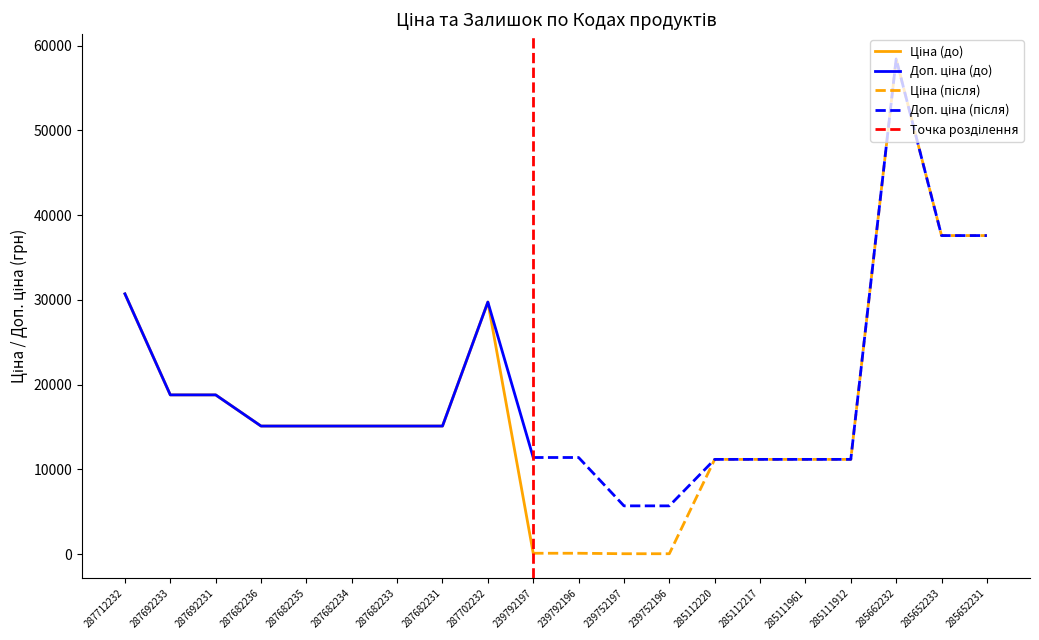

What is the sum of all Залишок values?

2223.0